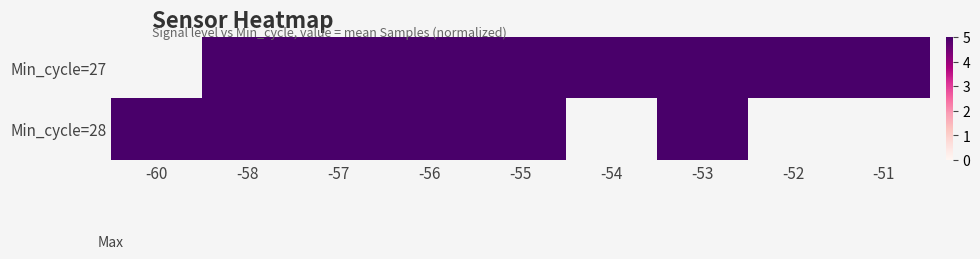

At which label does Min_cycle=27 reach its minimum?

-60